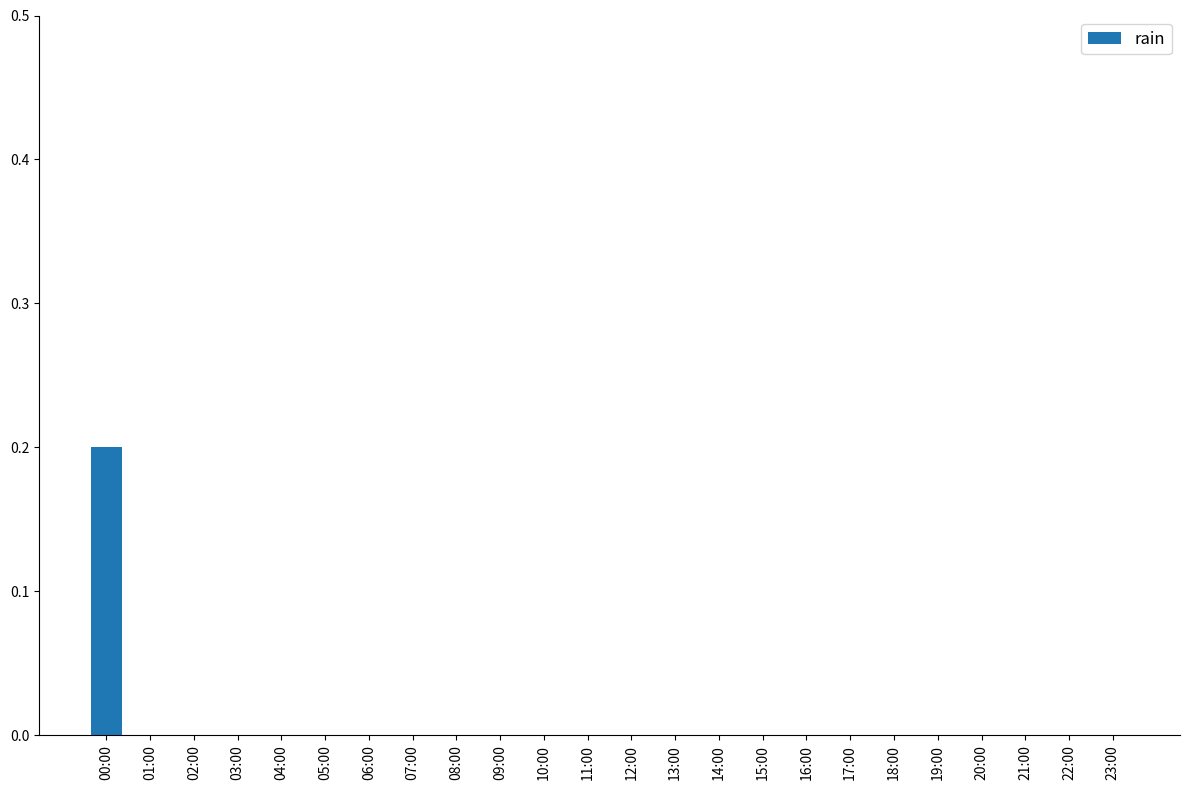

Which category has the highest value across all series?

00:00